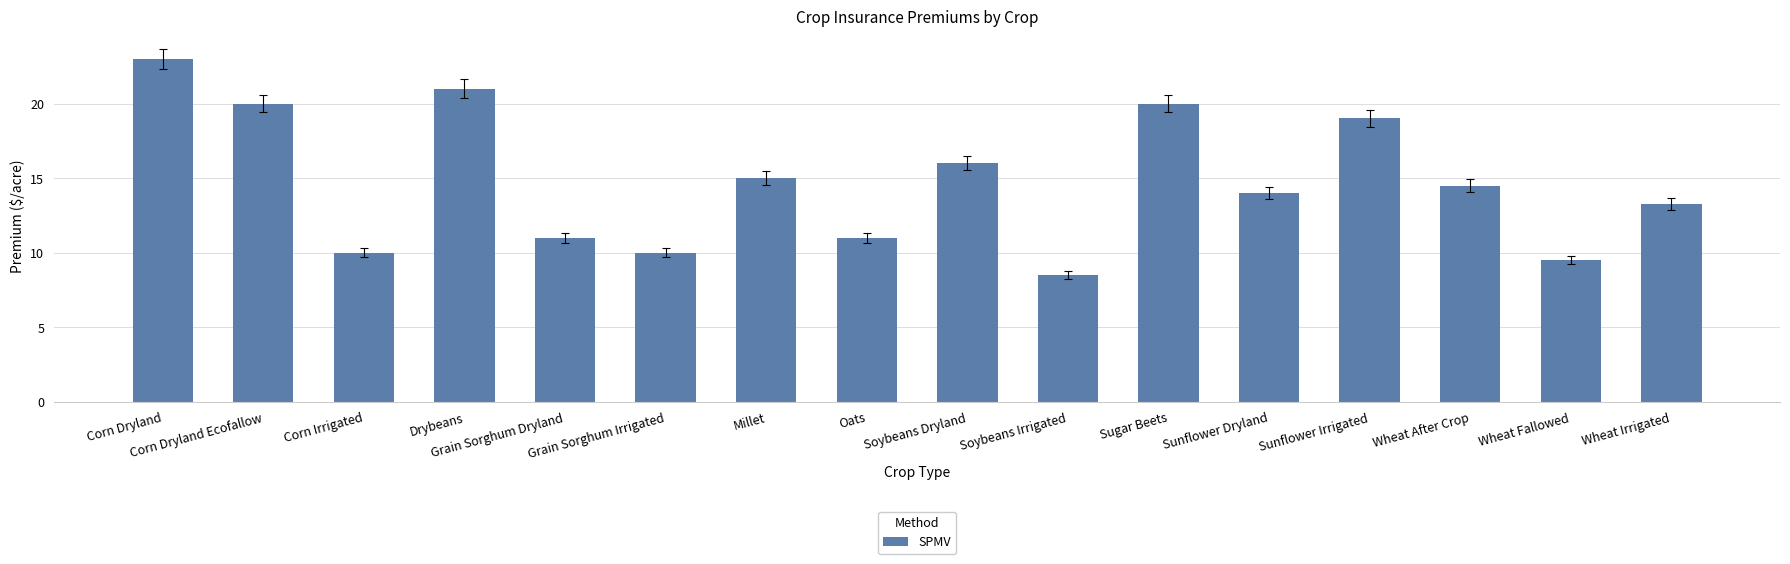

How many series are shown in this chart?

1